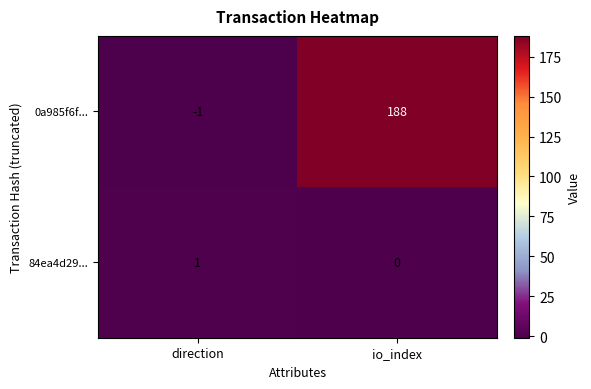

Rank the series by their average value, from lowest to highest.

84ea4d29..., 0a985f6f...